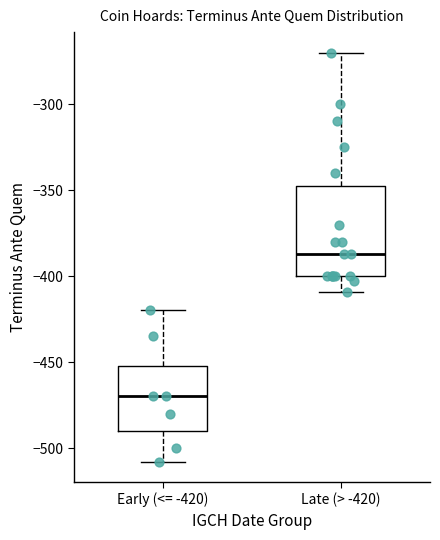

Where is the lower edge of the box for Late (> -420) on the y-axis? The values are not printed on the chart, so give them approximately, as read against the axis.

-400